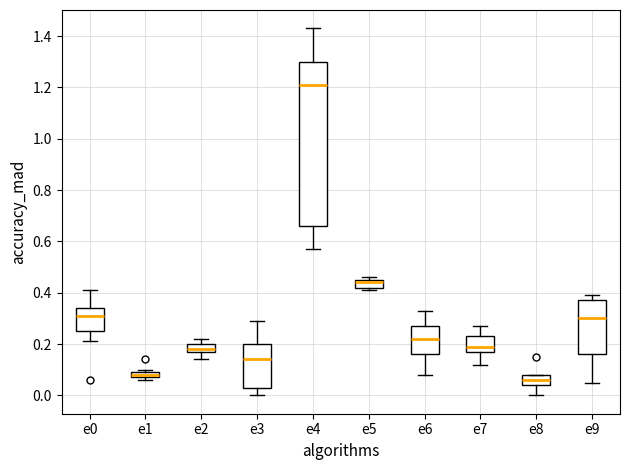

Comparing the boxes themselves (not the whiskers), which one is the tallest?

e4